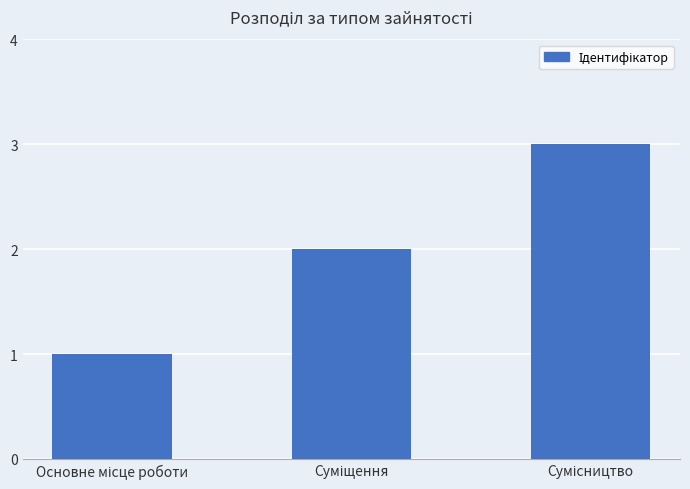

What is the sum of all values?

6